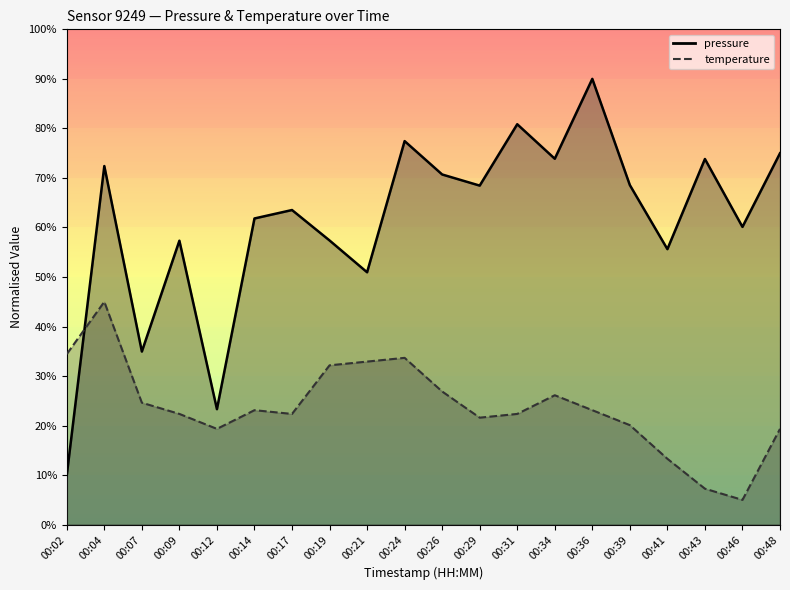

At 00:34, list the series in order from largest to smallest.

pressure, temperature